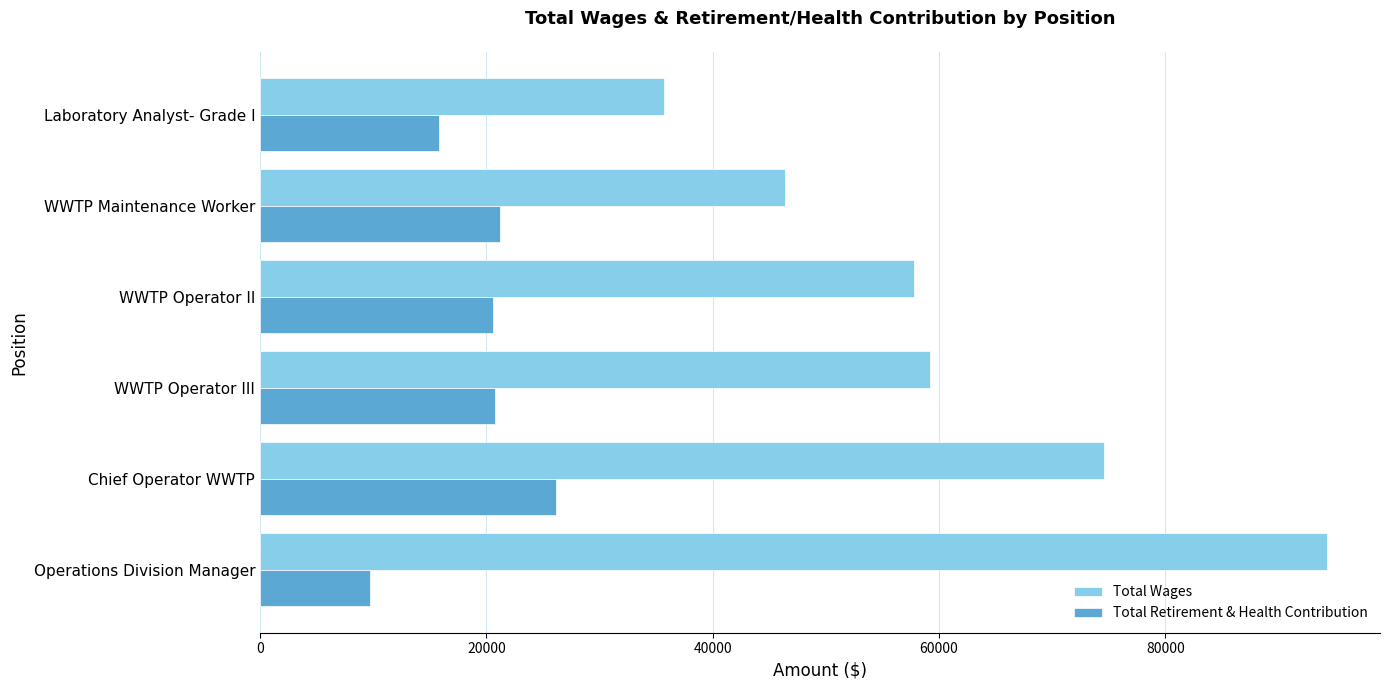

How many values in the Total Wages series are below 59210?

3